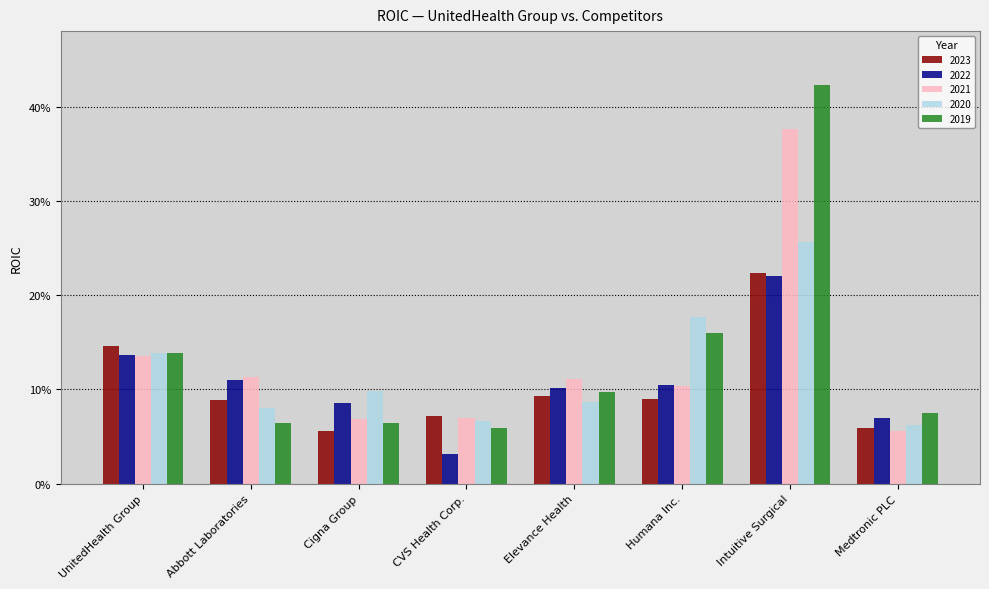

What are all the series names shown in the legend?

2023, 2022, 2021, 2020, 2019